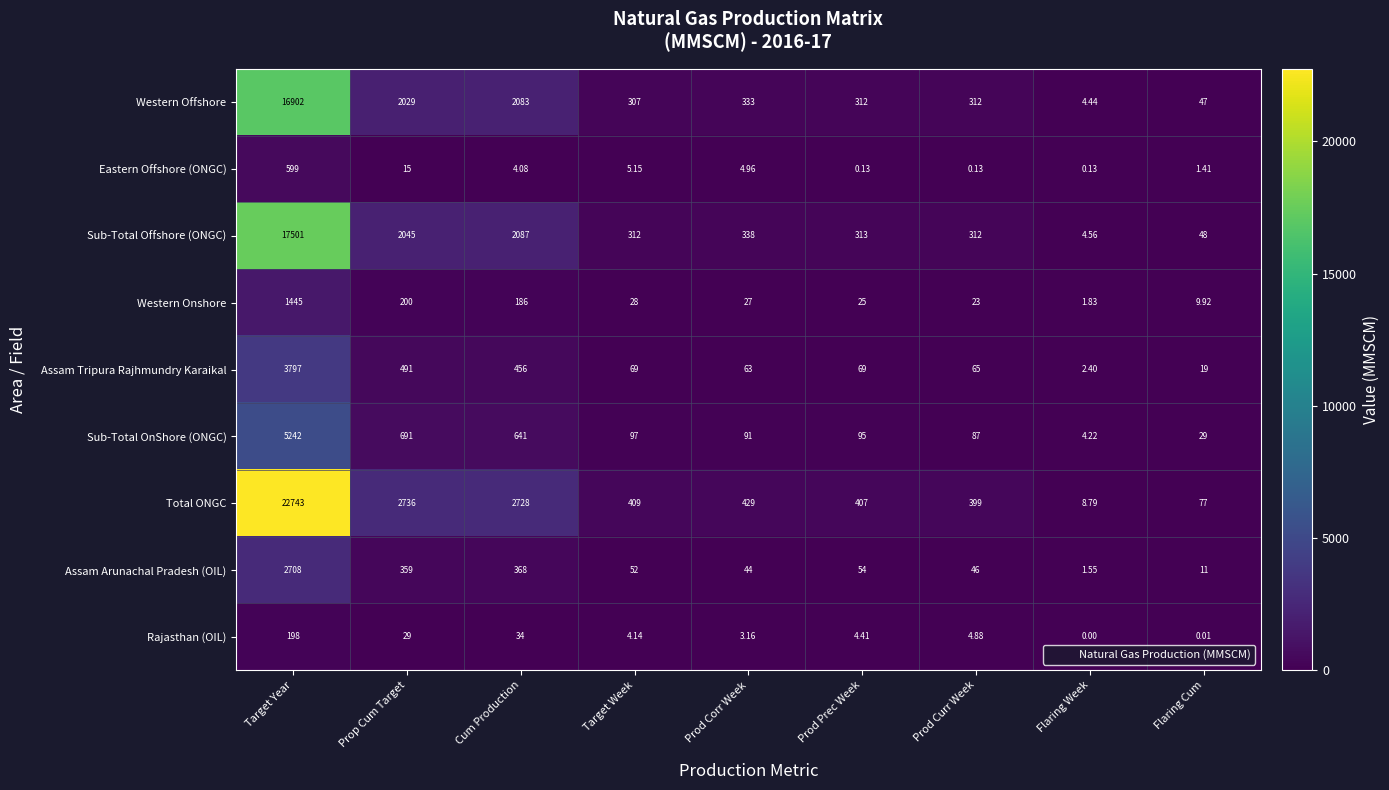

Rank the series by their maximum value, from highest to lowest.

Total ONGC, Sub-Total Offshore (ONGC), Western Offshore, Sub-Total OnShore (ONGC), Assam Tripura Rajhmundry Karaikal, Assam Arunachal Pradesh (OIL), Western Onshore, Eastern Offshore (ONGC), Rajasthan (OIL)